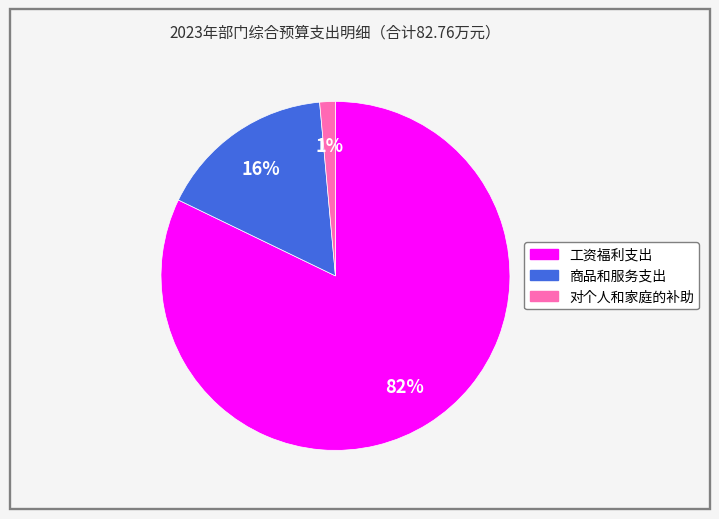

What is the smallest slice in the pie chart?

对个人和家庭的补助